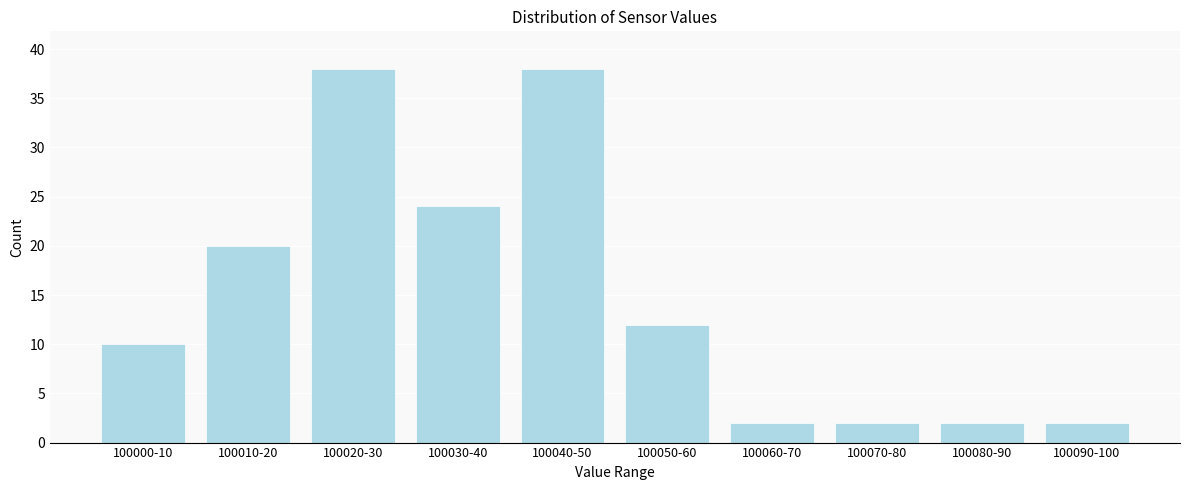

Reading right to left, extract all data points from this chart.

100090-100=2	100080-90=2	100070-80=2	100060-70=2	100050-60=12	100040-50=38	100030-40=24	100020-30=38	100010-20=20	100000-10=10